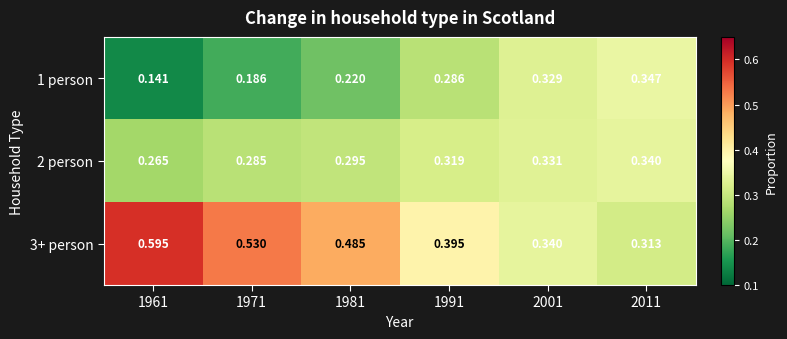

Is the value of 3+ person at 2011 greater than the value of 2 person at 2001?

No